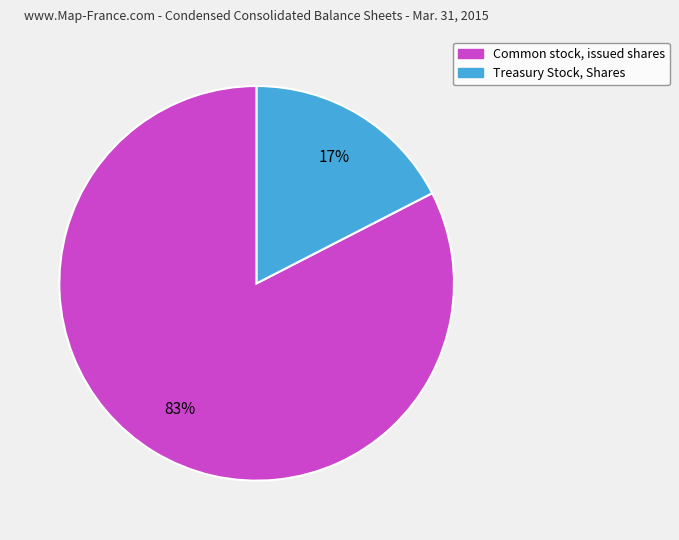

Is it true that Common stock, issued shares is 83% of the pie?

True